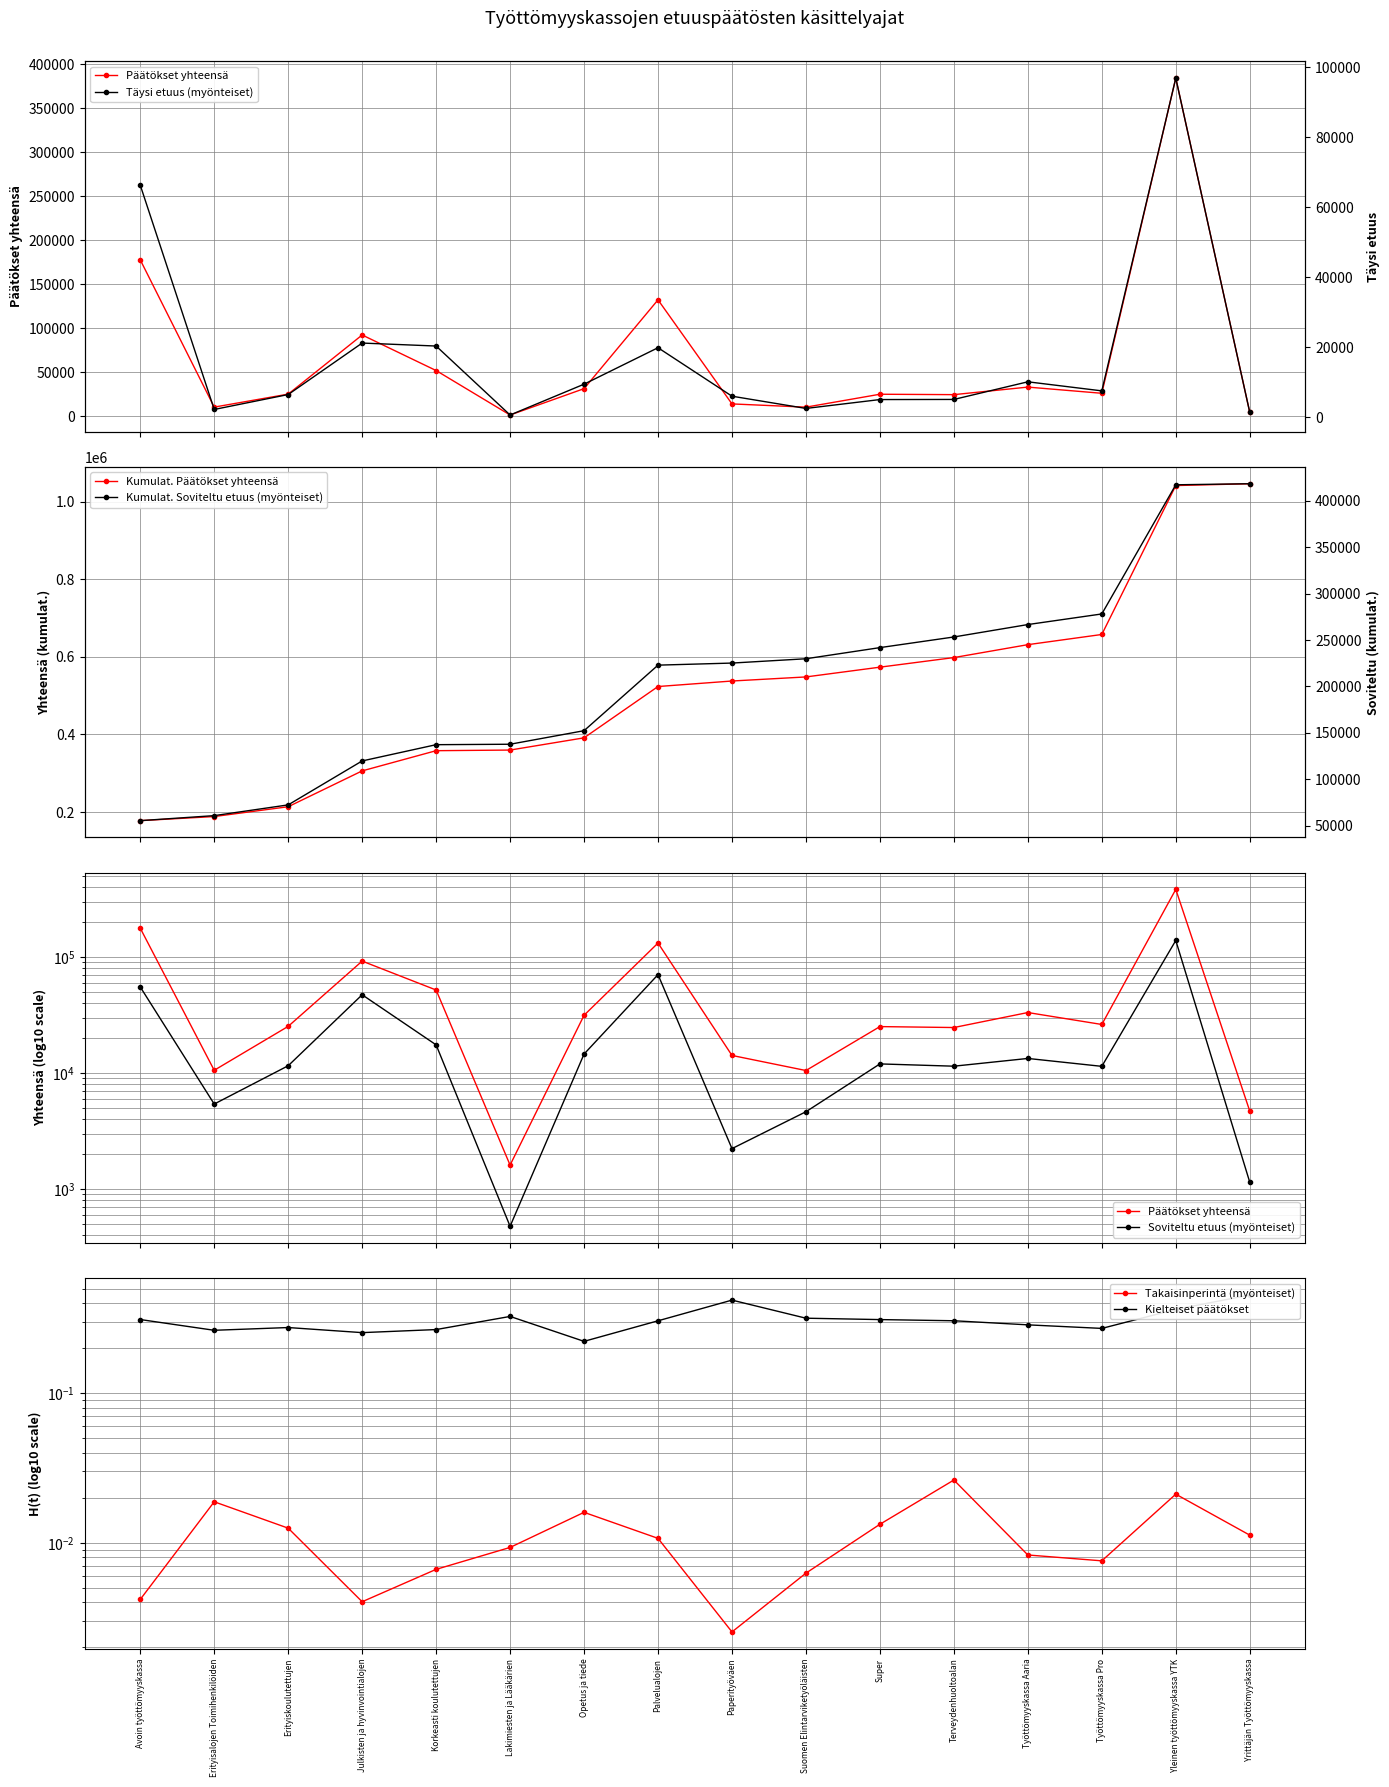

Is this an area chart (filled region under the line)?

No